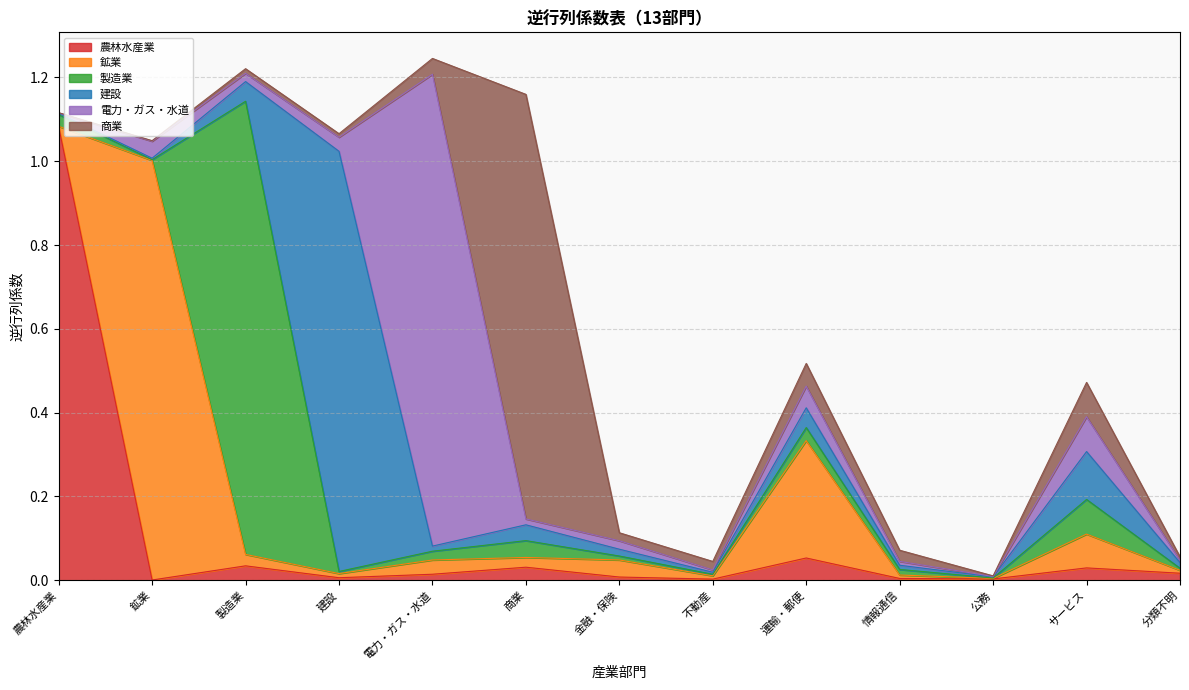

At which category does 製造業 reach its first local peak?

製造業